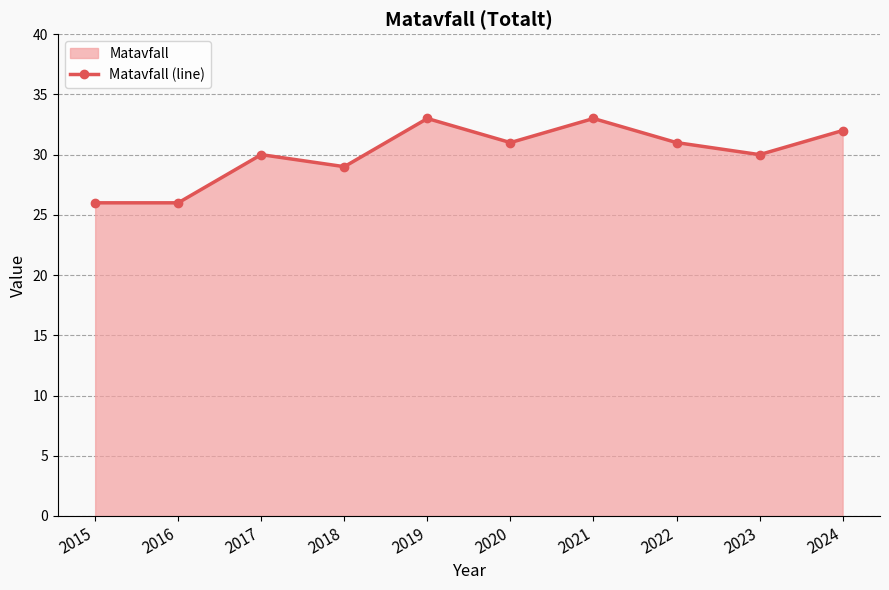

Which category has the lowest value across all series?

2015